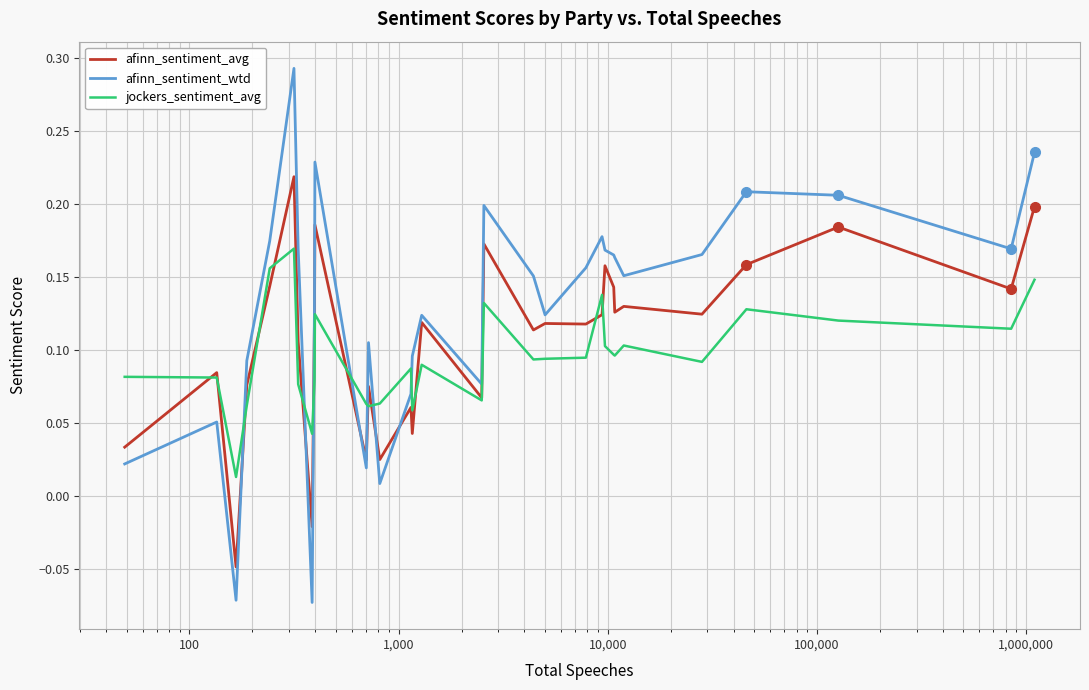

Rank the series by their maximum value, from lowest to highest.

jockers_sentiment_avg, afinn_sentiment_avg, afinn_sentiment_wtd